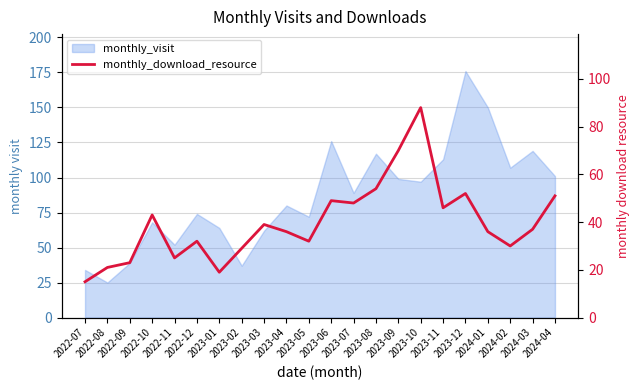

What is the label of the 19th point from the right?

2022-10